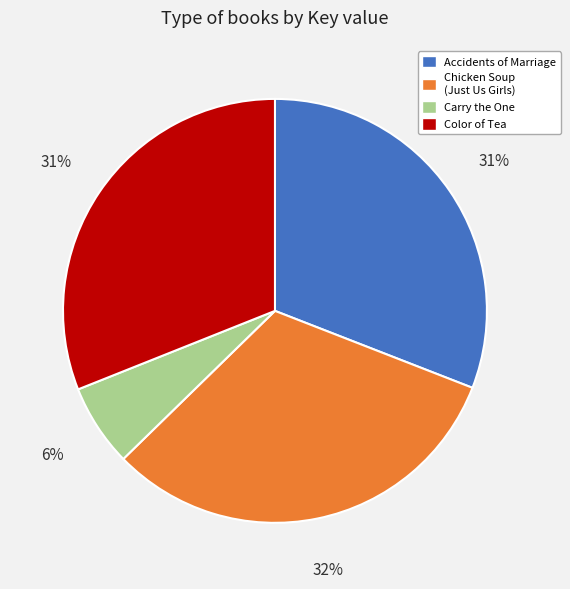

What is the ratio of the value at Accidents of Marriage to the value at Color of Tea?

1.0